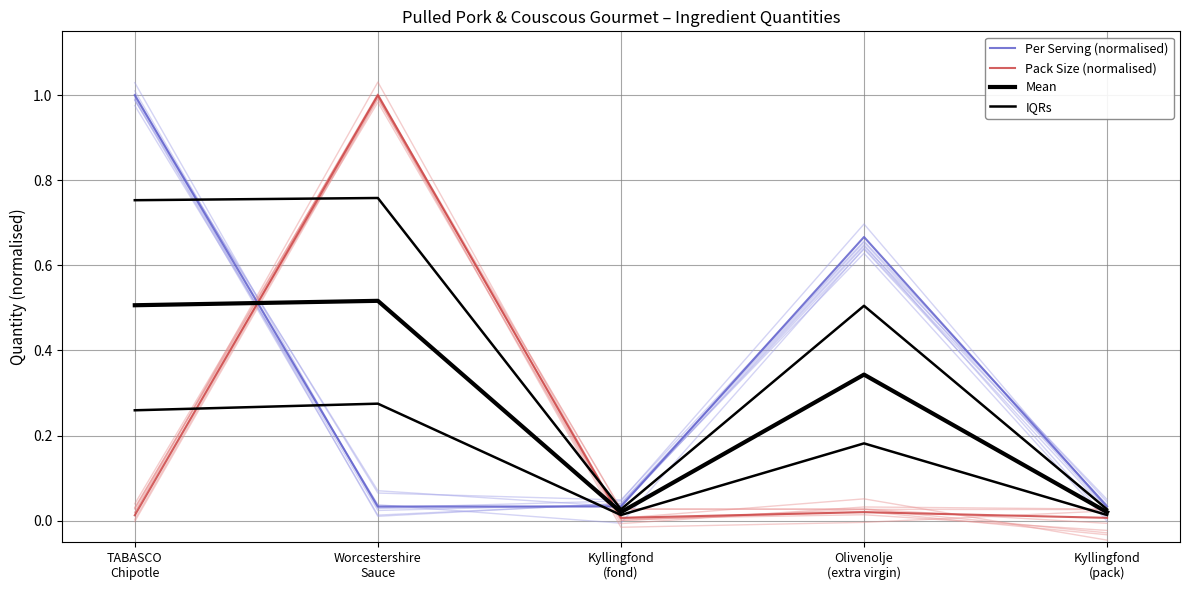

At which label does Mean reach its peak?

Worcestershire
Sauce